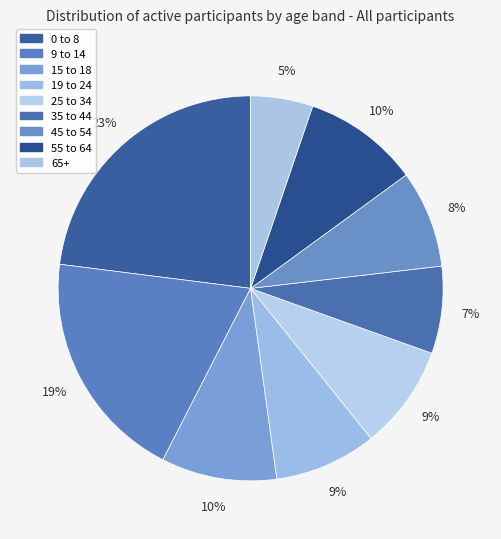

How many slices are in this pie chart?

9